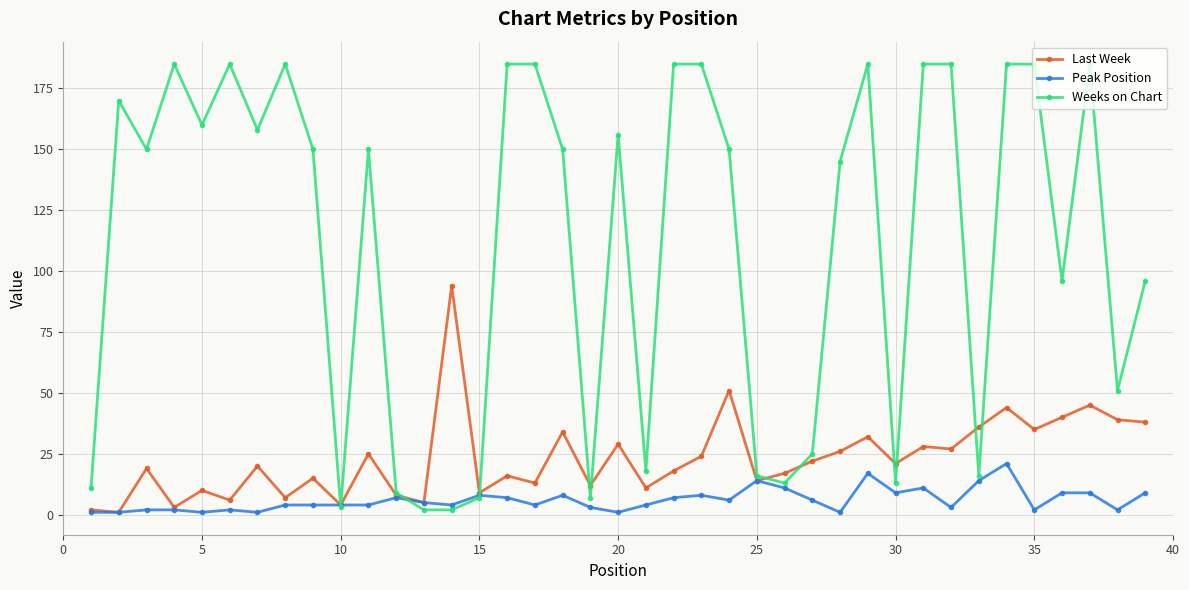

Which series has the largest total across all categories?

Weeks on Chart